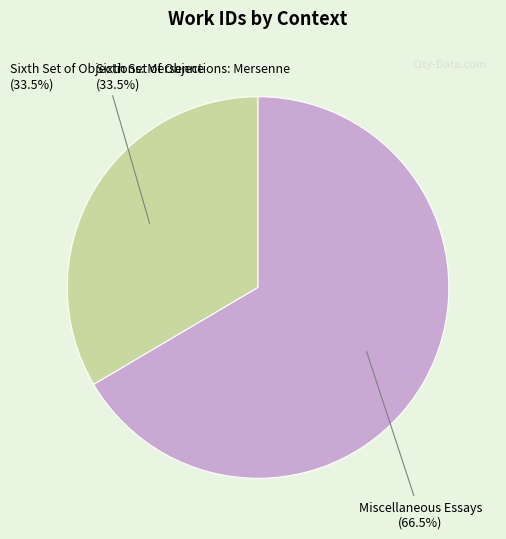

Is it true that Sixth Set of Objections: Mersenne is 46% of the pie?

False